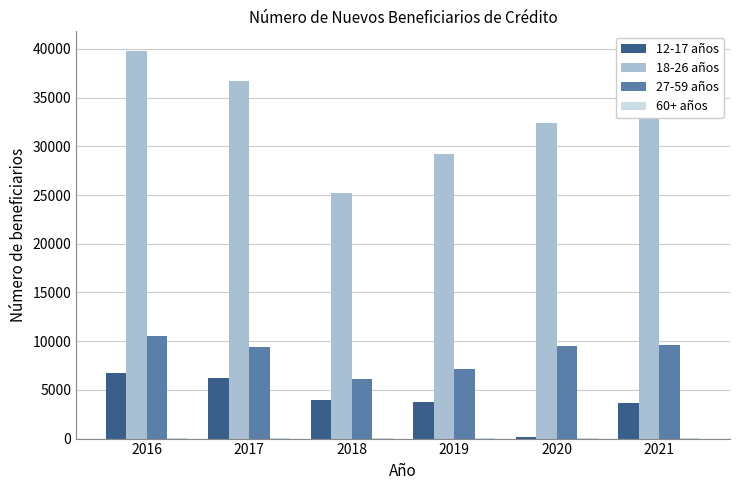

At which category does the chart reach its peak across all series?

2016